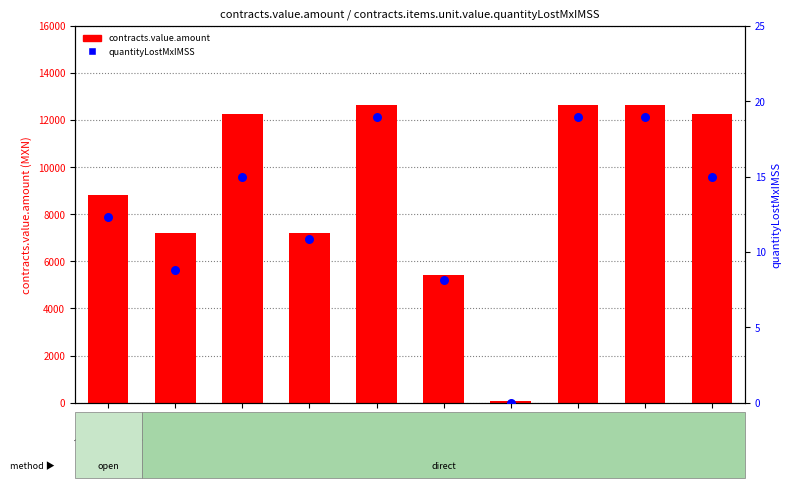

What are all the series names shown in the legend?

contracts.value.amount, contracts.items.unit.value.quantityLostMxIMSS